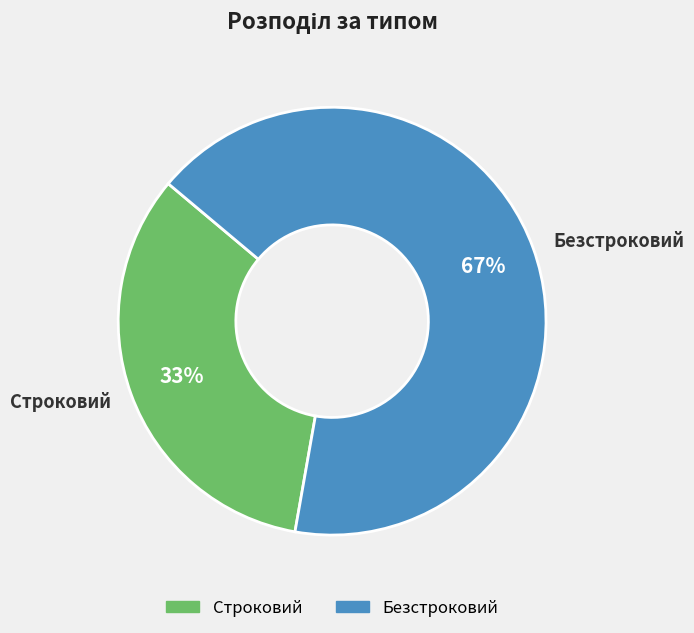

Does Безстроковий account for over 50% of the chart?

Yes